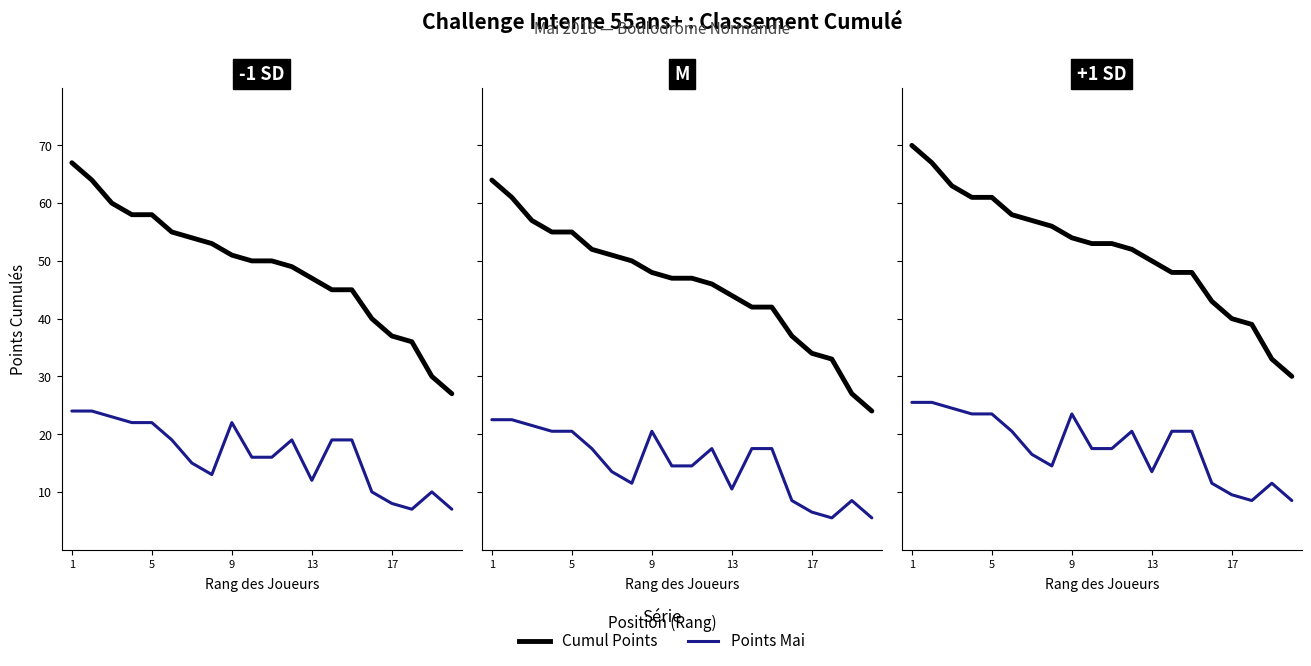

Does the chart have visible grid lines?

No